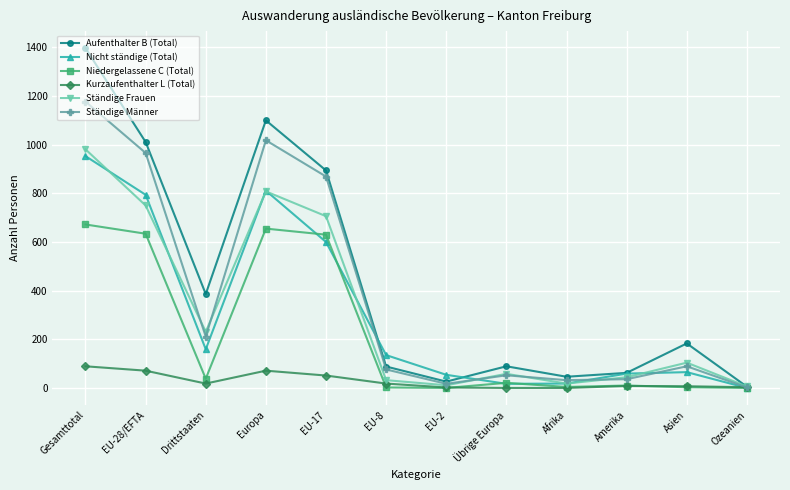

What is the difference between the Ständige Frauen values at Europa and Afrika?

790